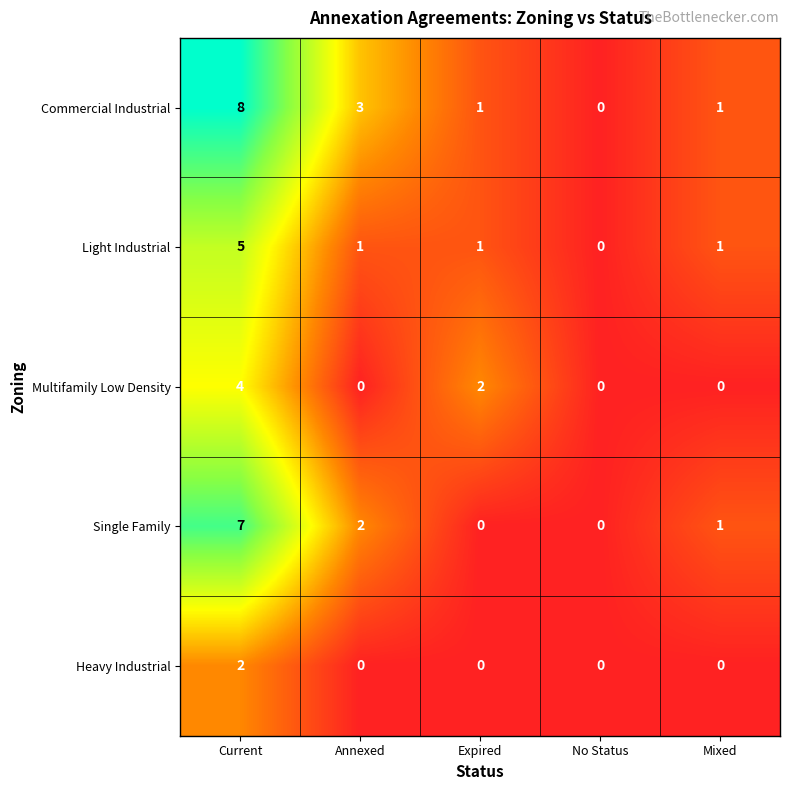

How many positive values does the Heavy Industrial series have?

1